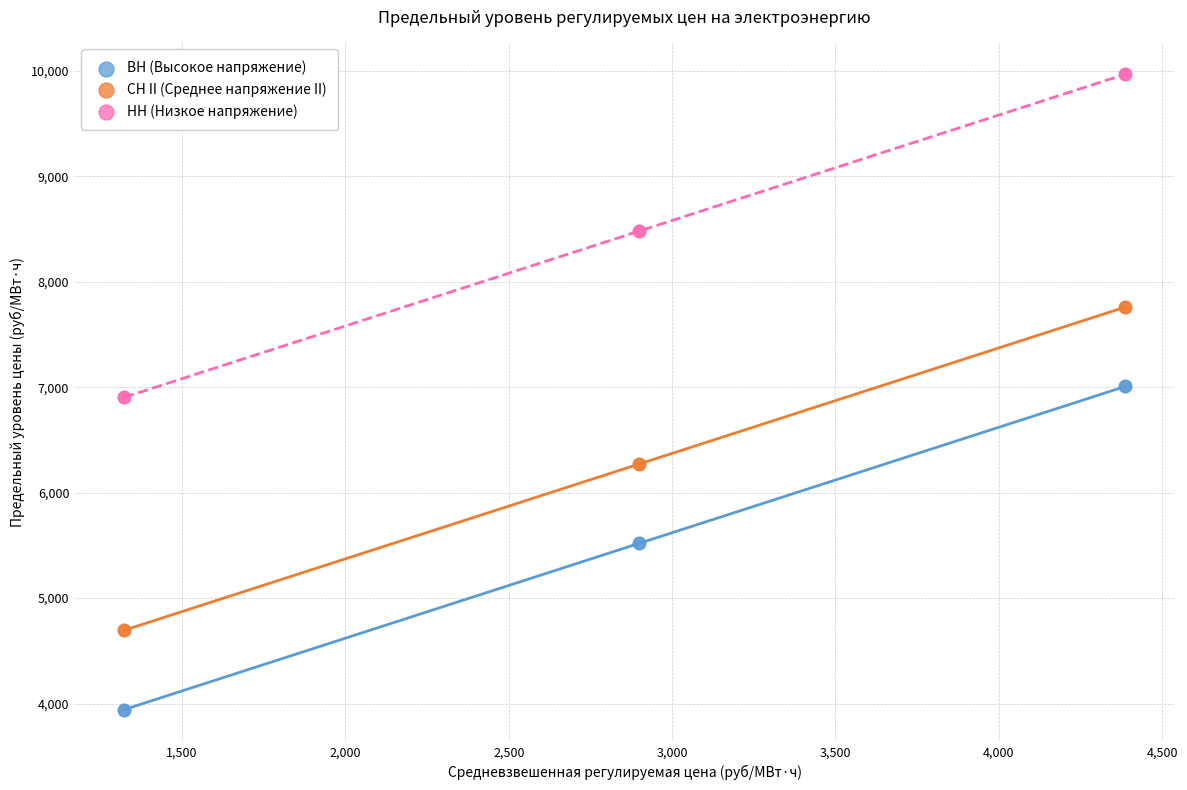

What are all the series names shown in the legend?

ВН (Высокое напряжение), СН II (Среднее напряжение II), НН (Низкое напряжение)